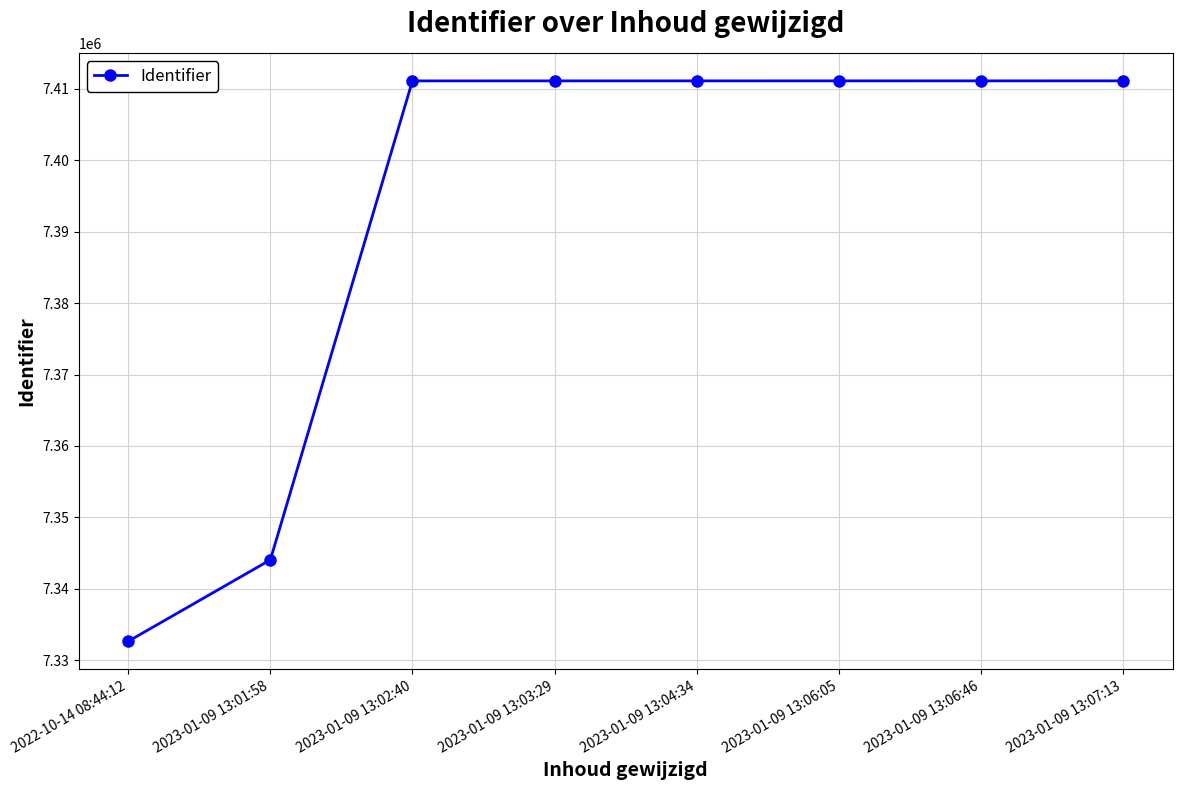

Which label corresponds to the smallest value in the chart?

2022-10-14 08:44:12